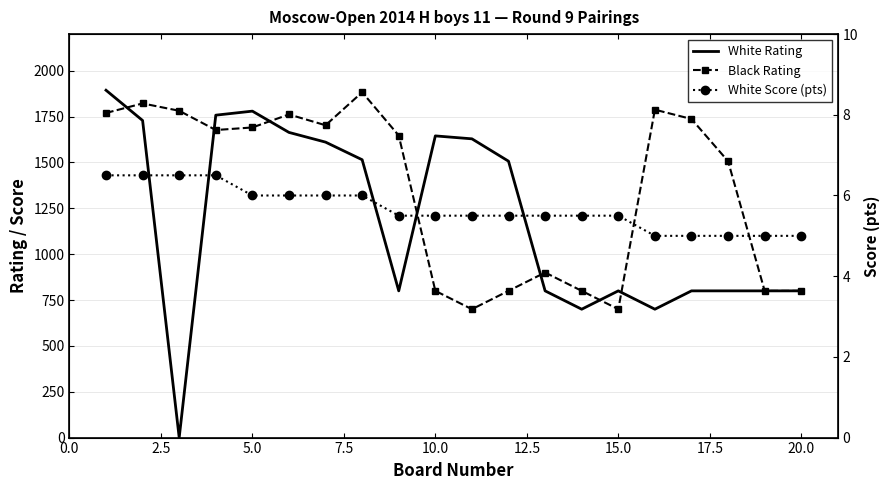

What is the average value of the White Rating series?

1186.6